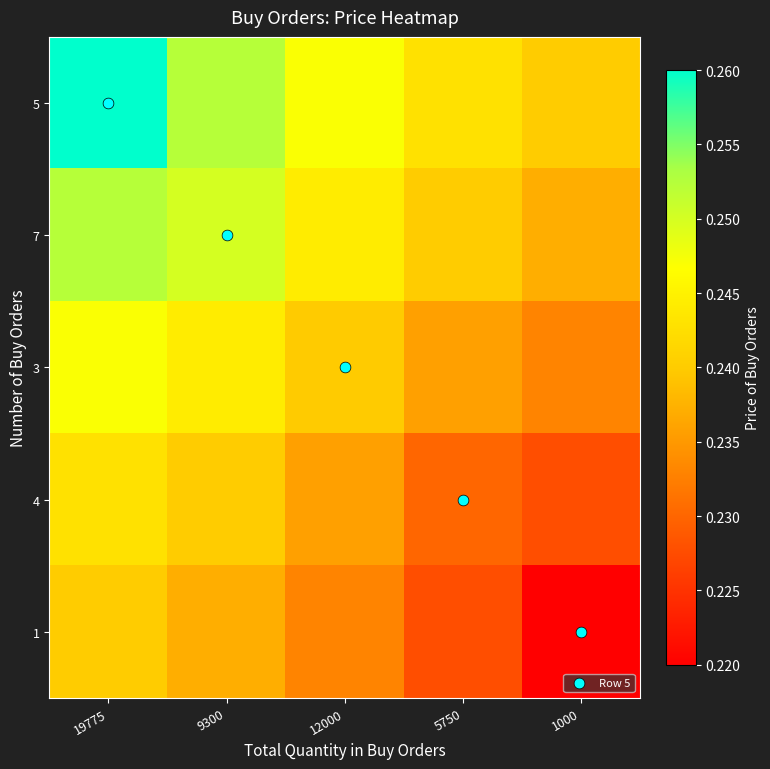

At which category is the sum across all series the highest?

19775